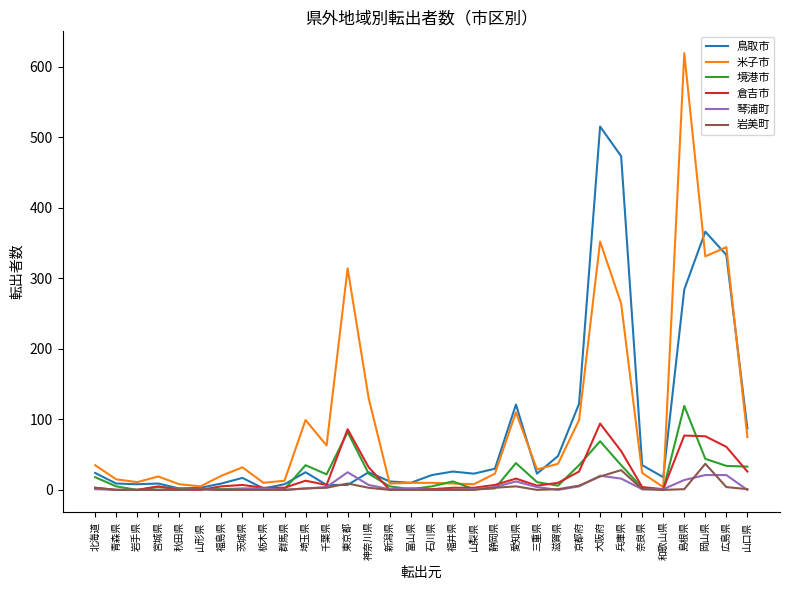

What is the highest value of the 米子市 series?

619